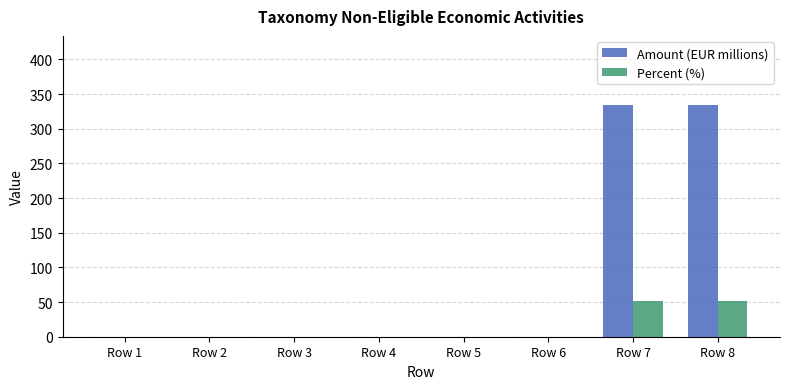

Is the value of Percent (%) at Row 8 greater than the value of Amount (EUR millions) at Row 8?

No